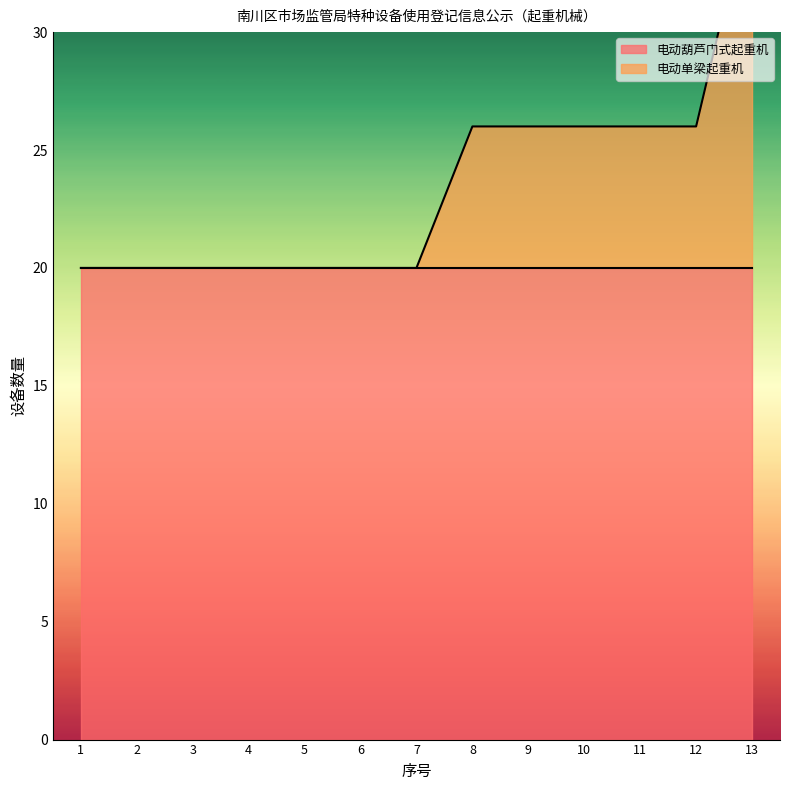

Rank the categories by value from highest to lowest.

13, 8, 9, 10, 11, 12, 1, 2, 3, 4, 5, 6, 7